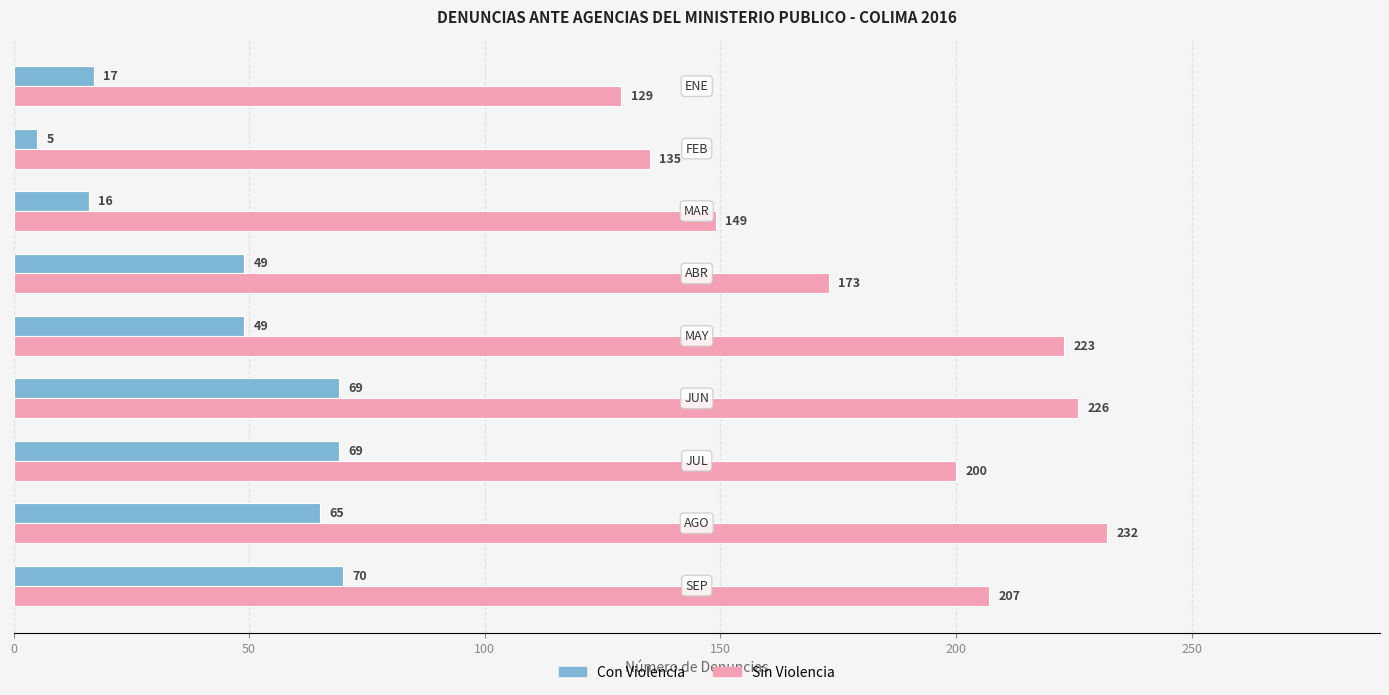

List the series in order of their peak value, lowest first.

Con Violencia, Sin Violencia